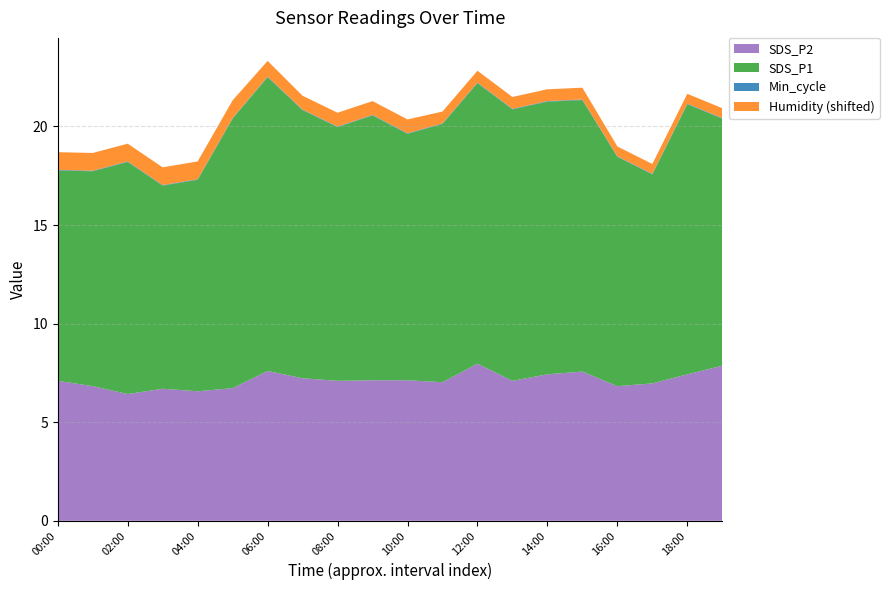

What is the difference between the maximum and minimum values in the SDS_P2 series?

1.5